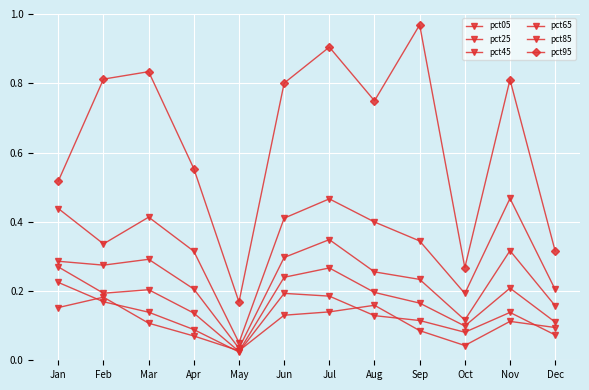

Rank the series by their maximum value, from lowest to highest.

pct05, pct25, pct45, pct65, pct85, pct95